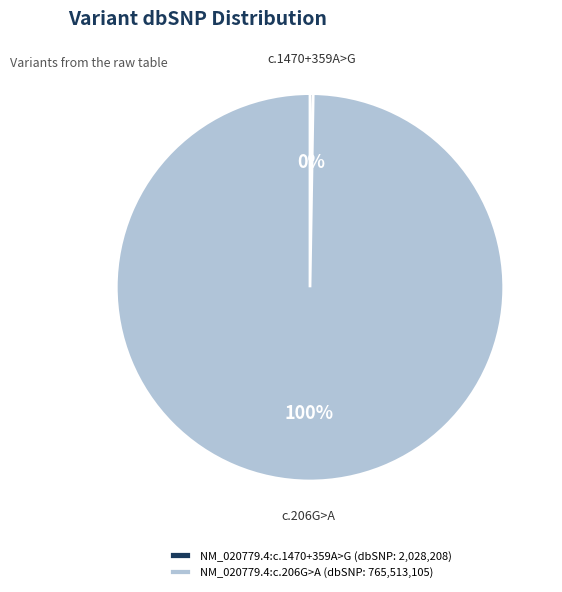

To the nearest percent, what is the average slice percentage?

50%